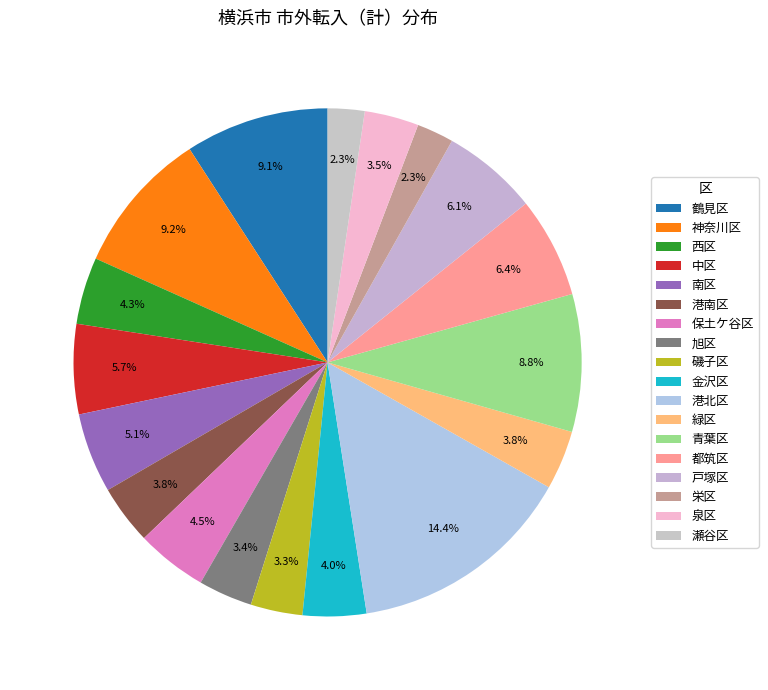

Rank the categories by value from highest to lowest.

港北区, 神奈川区, 鶴見区, 青葉区, 都筑区, 戸塚区, 中区, 南区, 保土ケ谷区, 西区, 金沢区, 港南区, 緑区, 泉区, 旭区, 磯子区, 栄区, 瀬谷区